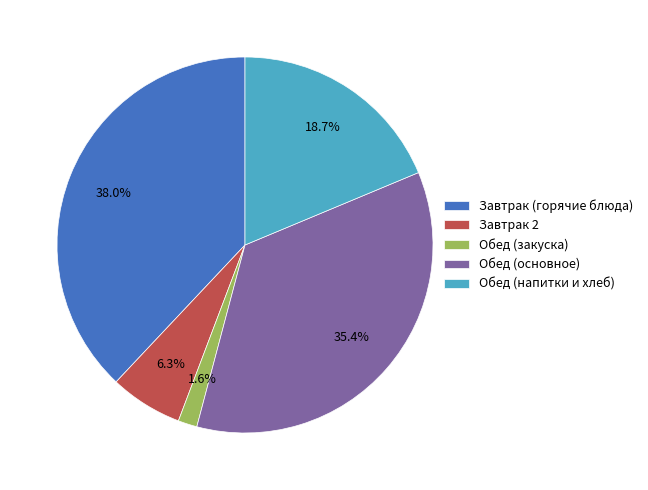

Which category has the biggest portion of the pie?

Завтрак (горячие блюда)